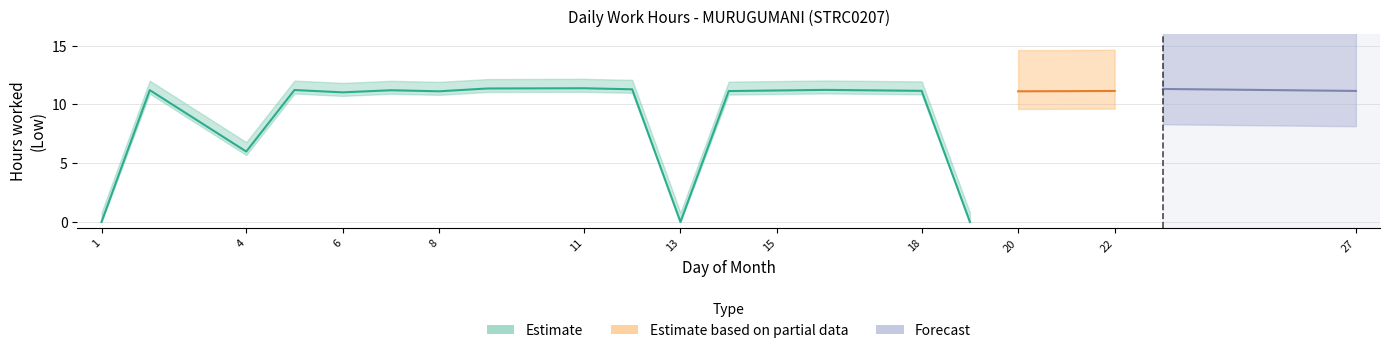

True or false: Estimate based on partial data has more than 1 points higher than both neighbors.

False